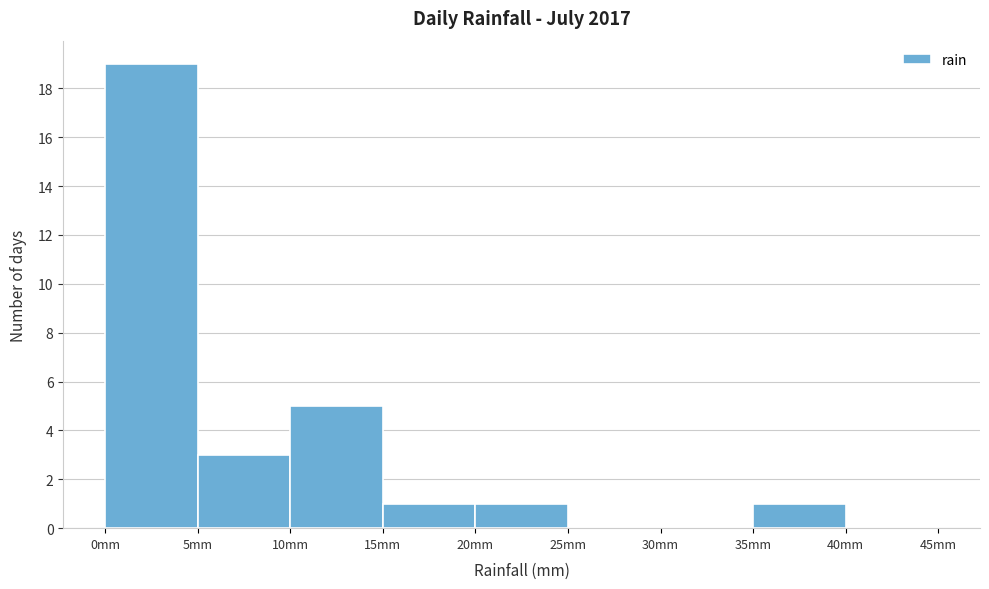

Over which range of the x-axis is the bar tallest?

0 to 5